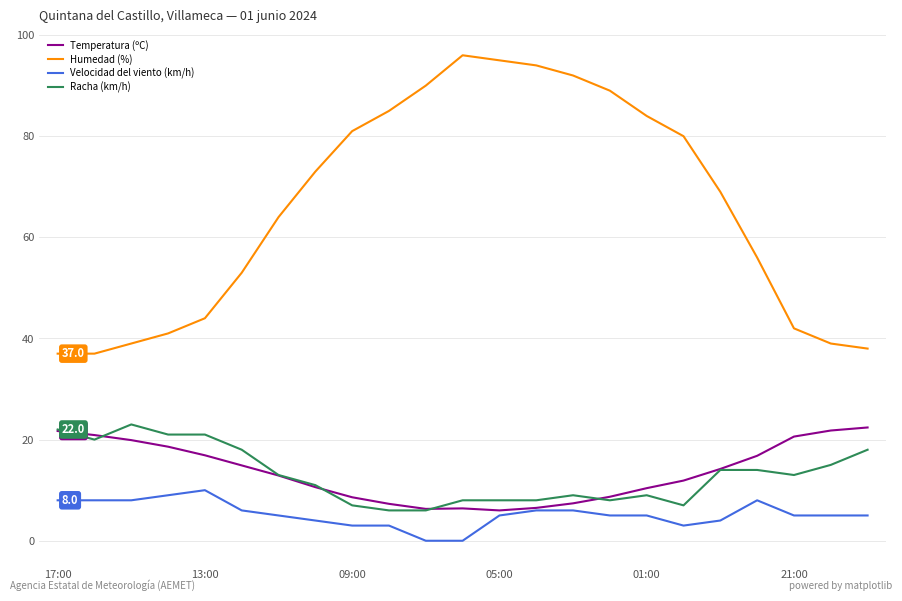

Which series has the widest spread of values?

Humedad (%)